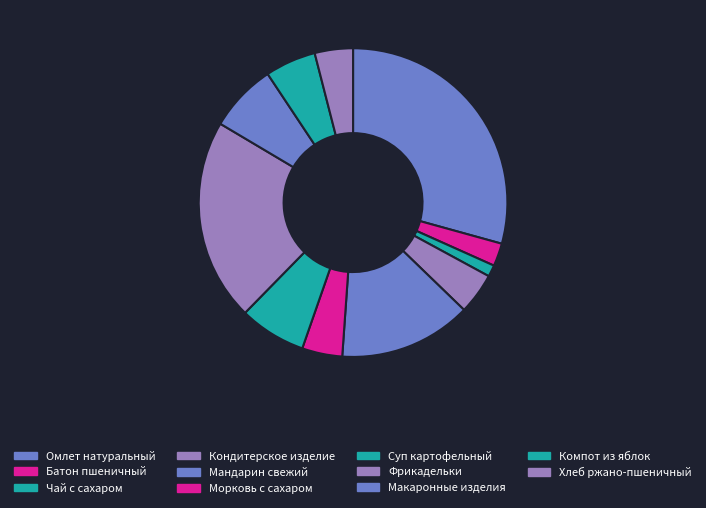

To the nearest percent, what is the average slice percentage?

9%